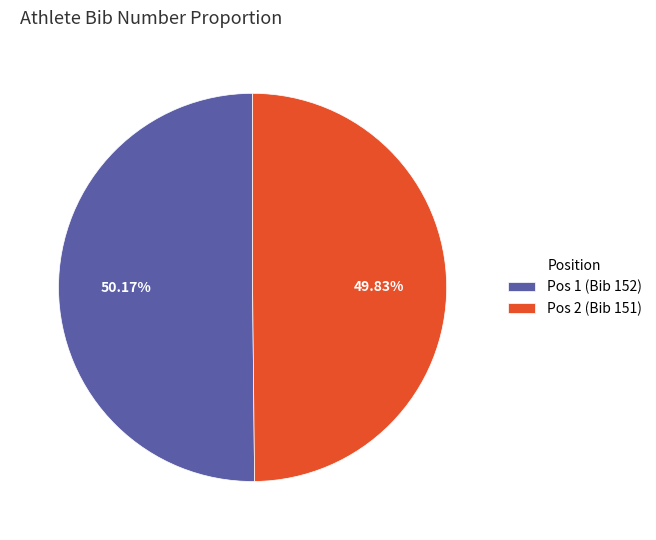

What is the ratio of the value at Pos 2 (Bib 151) to the value at Pos 1 (Bib 152)?

1.0